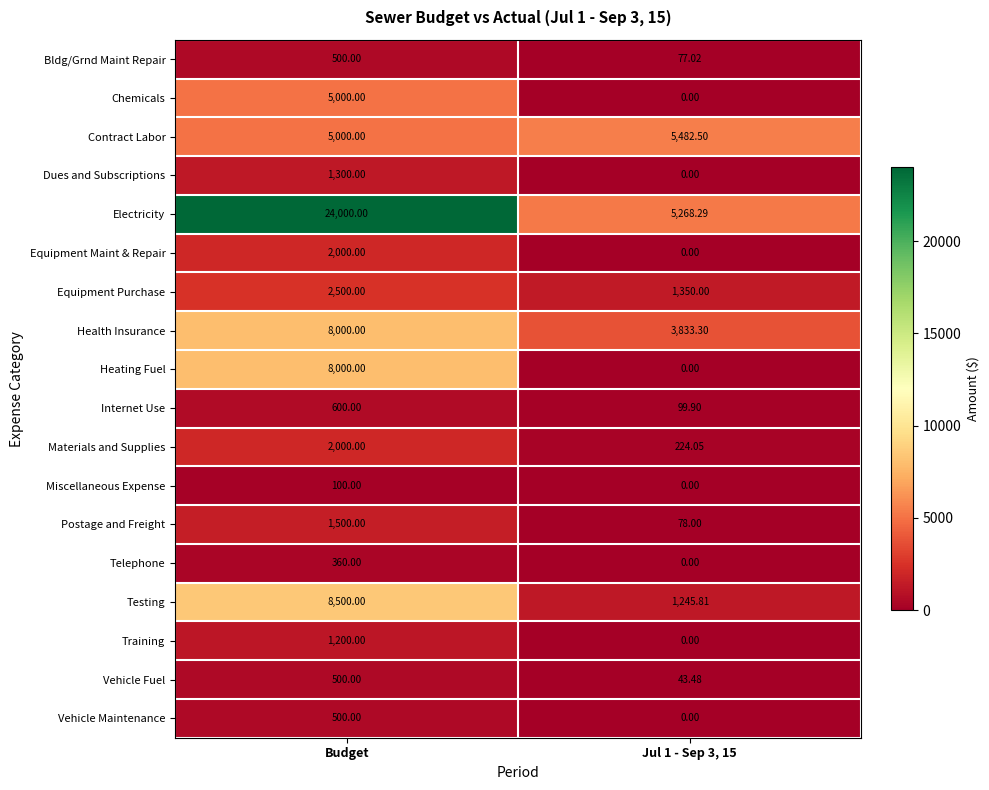

Which series has the widest spread of values?

Electricity